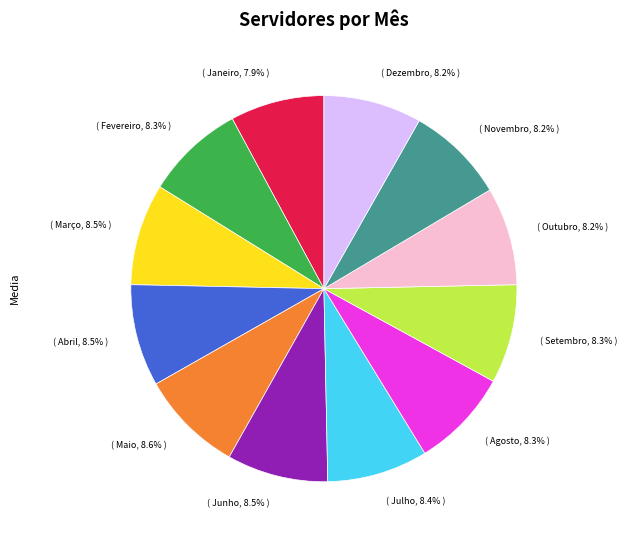

What percentage is NOT represented by ( Janeiro, 7.9% )?

92.1%